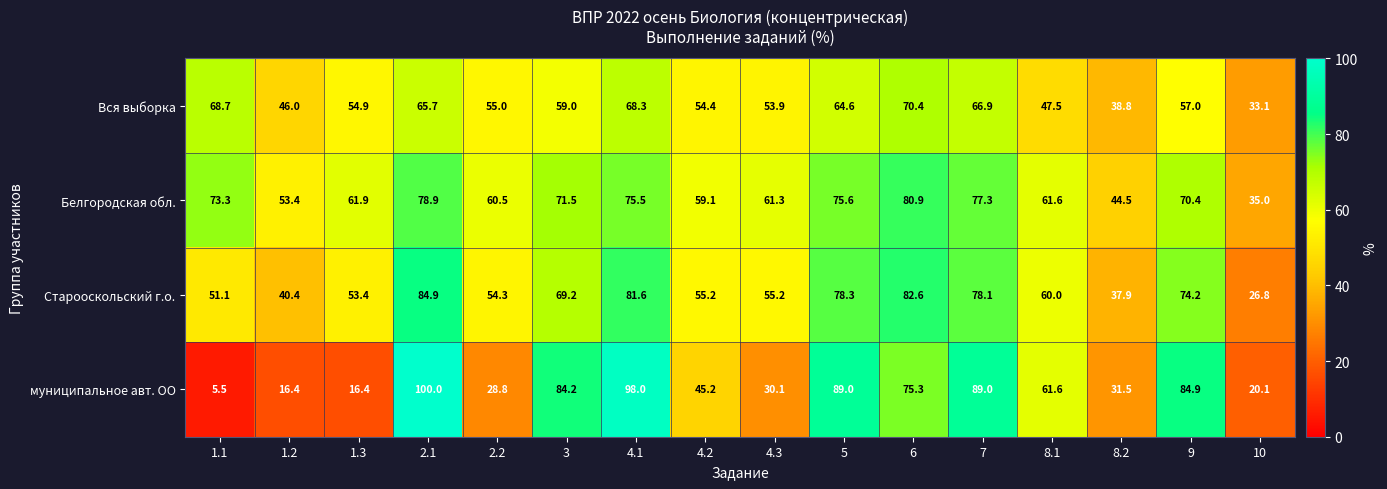

Which category has the highest value across all series?

2.1